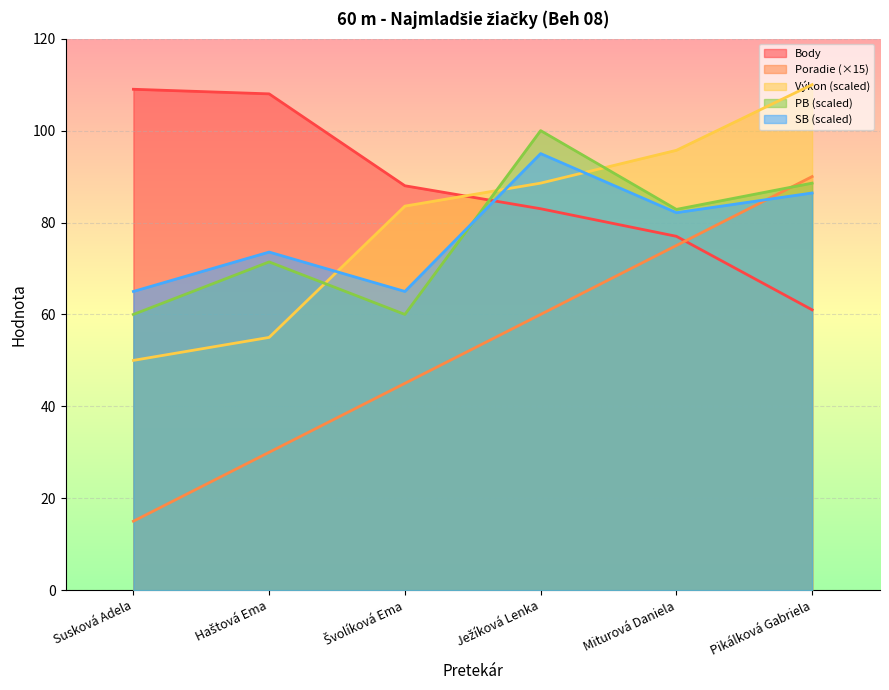

Does the chart display data point markers on the line(s)?

No